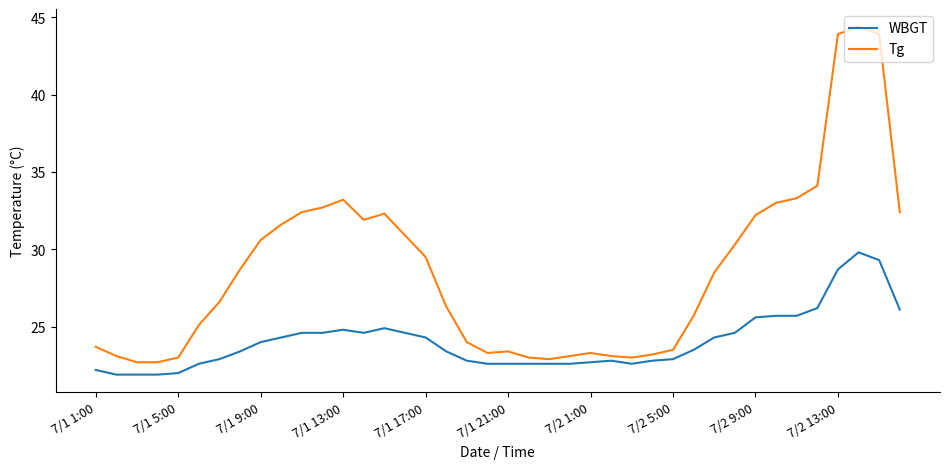

What is the maximum value for Tg?

44.4